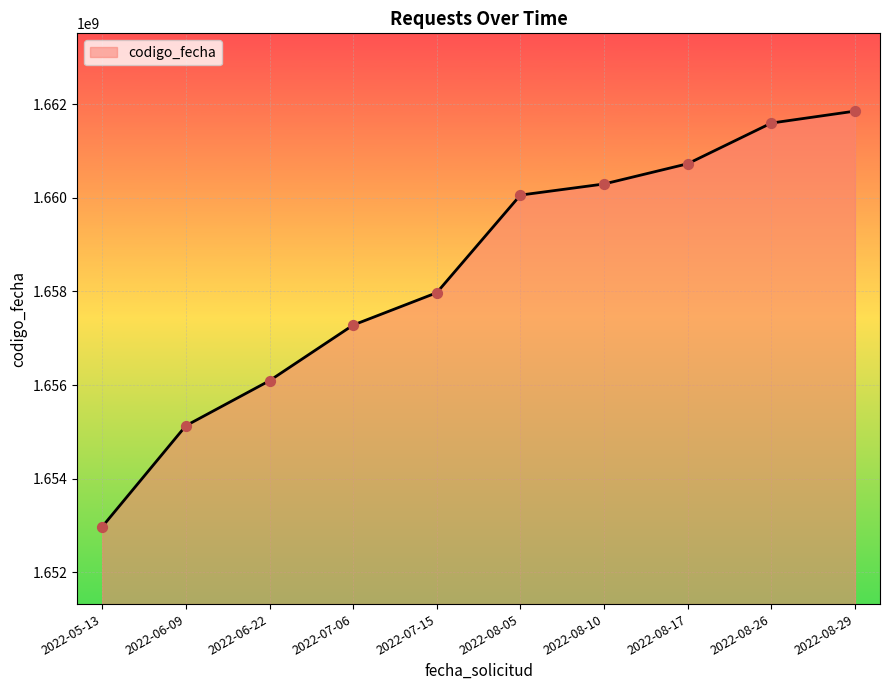

What is the change in value from 2022-06-09 to 2022-08-29?

+6719651